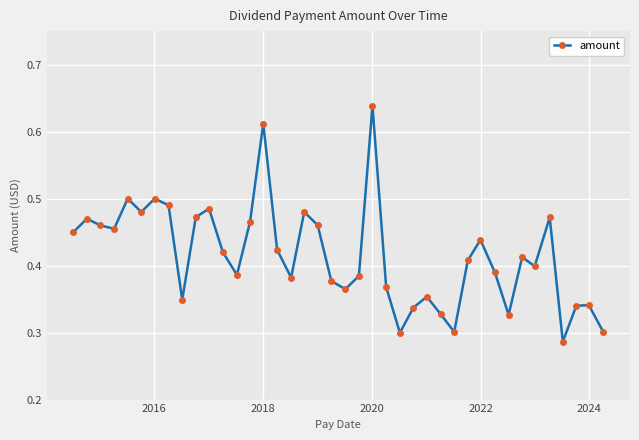

How many interior local peaks (higher than both neighbors) does the data have?

12